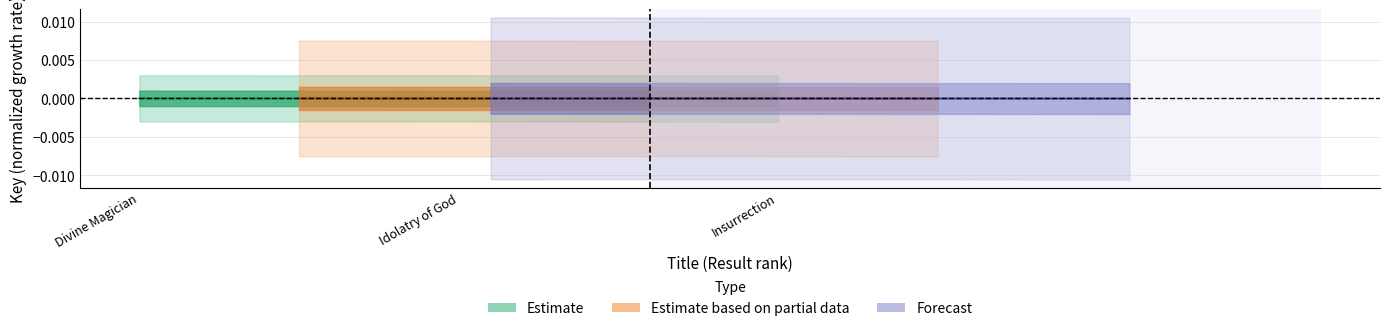

Count the number of data series in this chart.

3